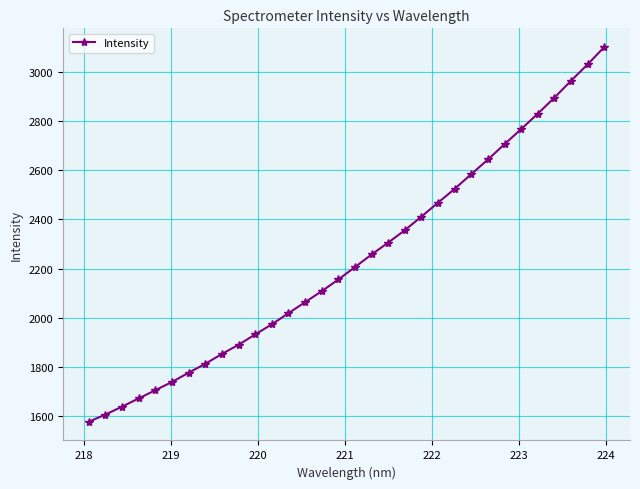

True or false: there are more than 2 points higher than both neighbors.

False